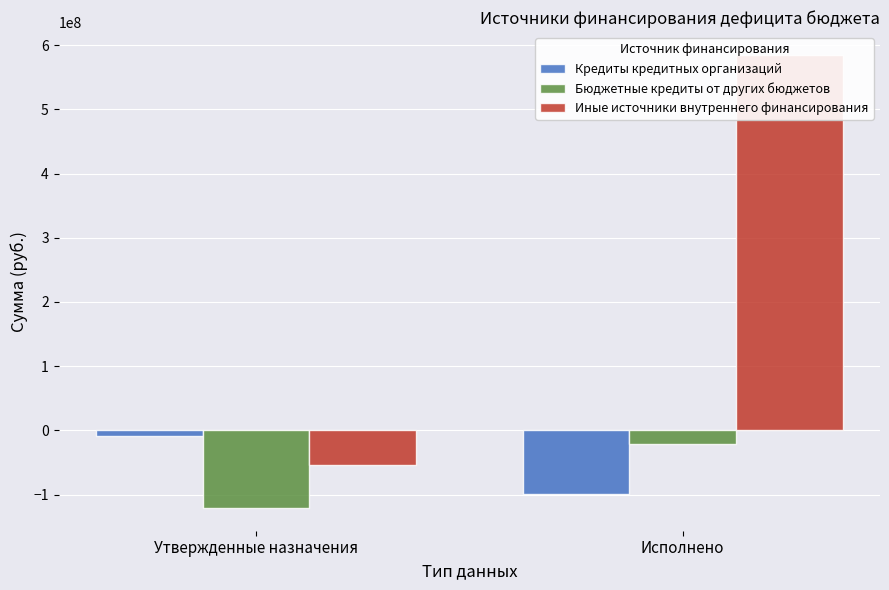

Which series has the widest spread of values?

Иные источники внутреннего финансирования